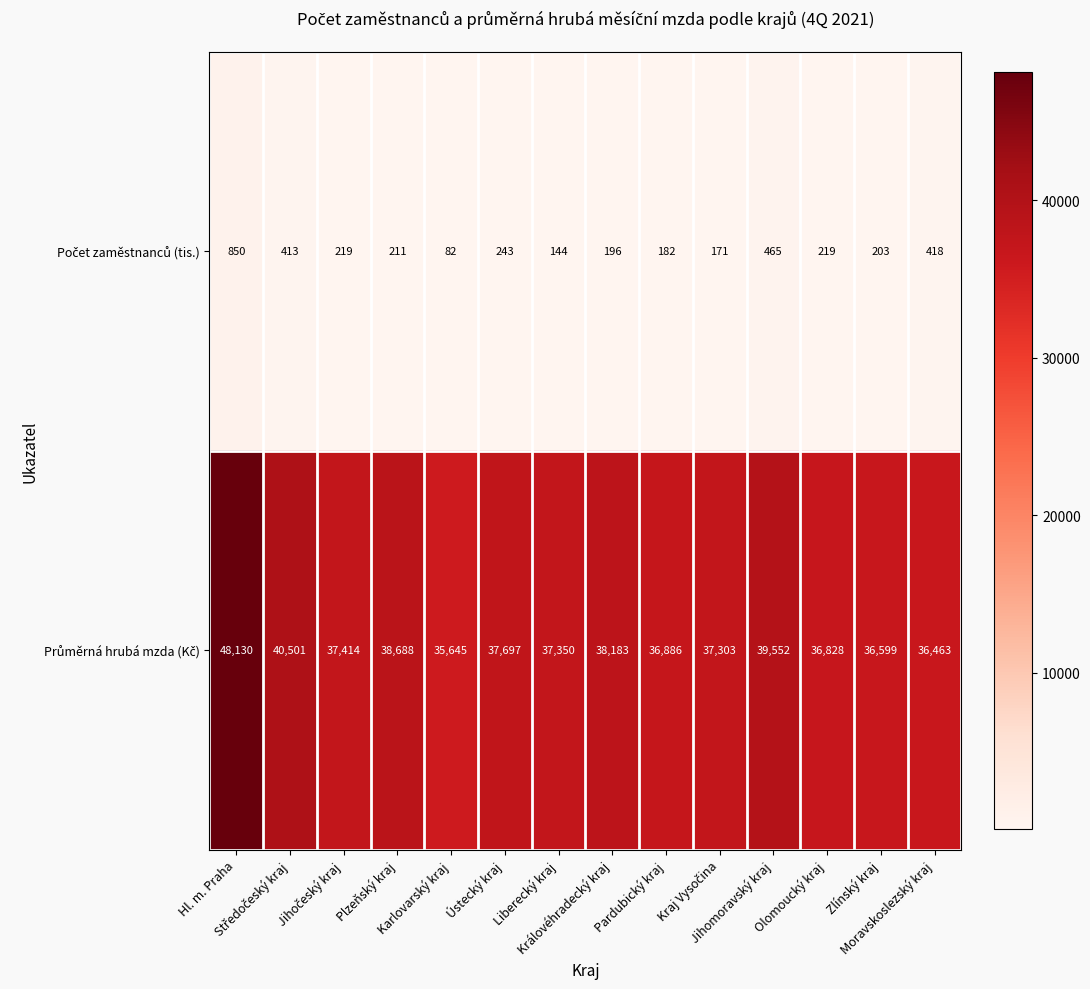

At how many categories does at least one series exceed 5585?

14